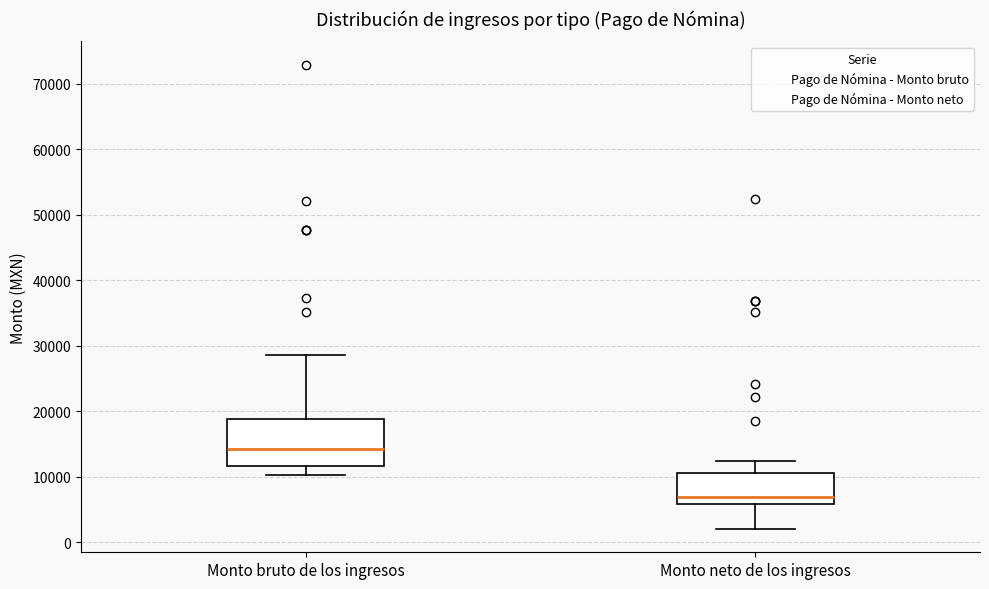

Reading left to right, read every box against the y-axis: the position of its median line, the range the box covers, and the ends of its whiskers. The values are not printed on the chart, so give them approximately, as read against the axis.

Monto bruto de los ingresos: median 14000, box 12000 to 19000, whiskers 10000 to 29000
Monto neto de los ingresos: median 7000, box 6000 to 11000, whiskers 2000 to 12000